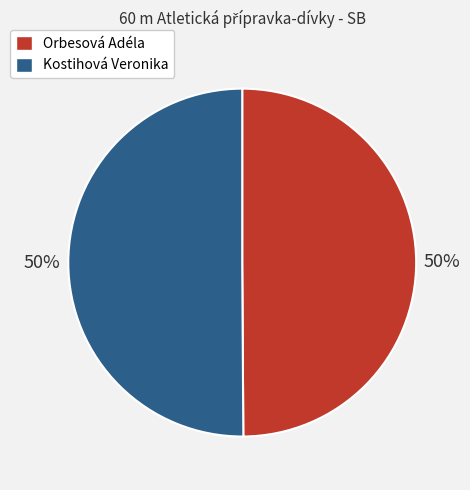

What is the ratio of the value at Orbesová Adéla to the value at Kostihová Veronika?

1.0